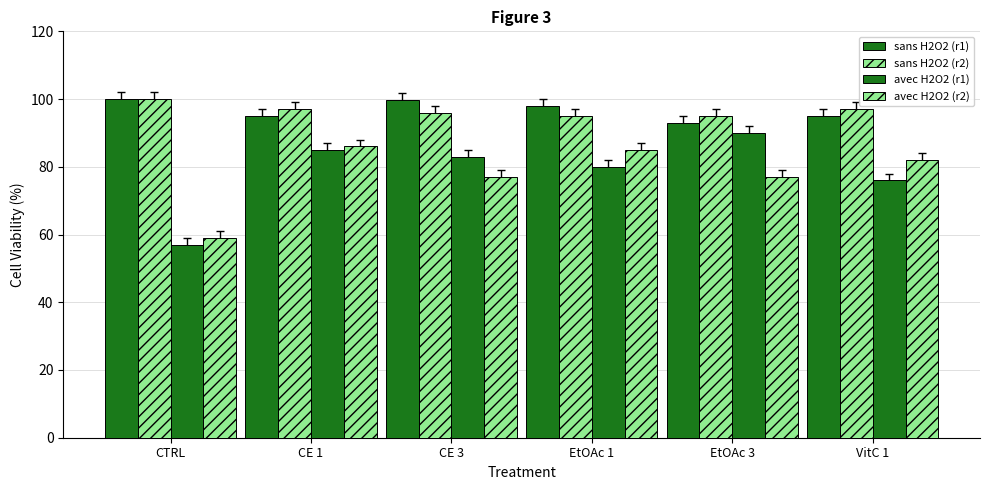

What is the total value across all series at EtOAc 1?

357.9